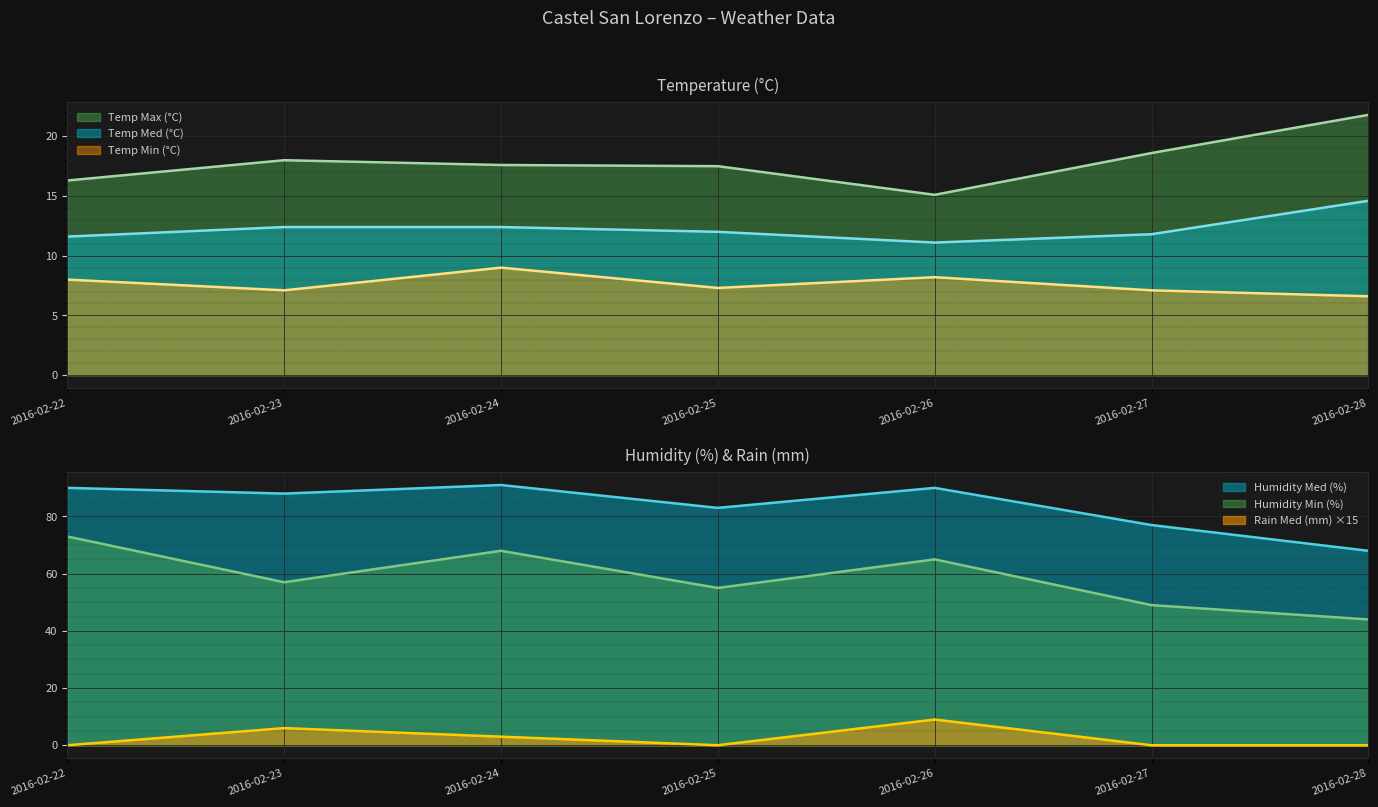

The value of Temp Min (°C) at 2016-02-25 is 3.2. True or false?

False